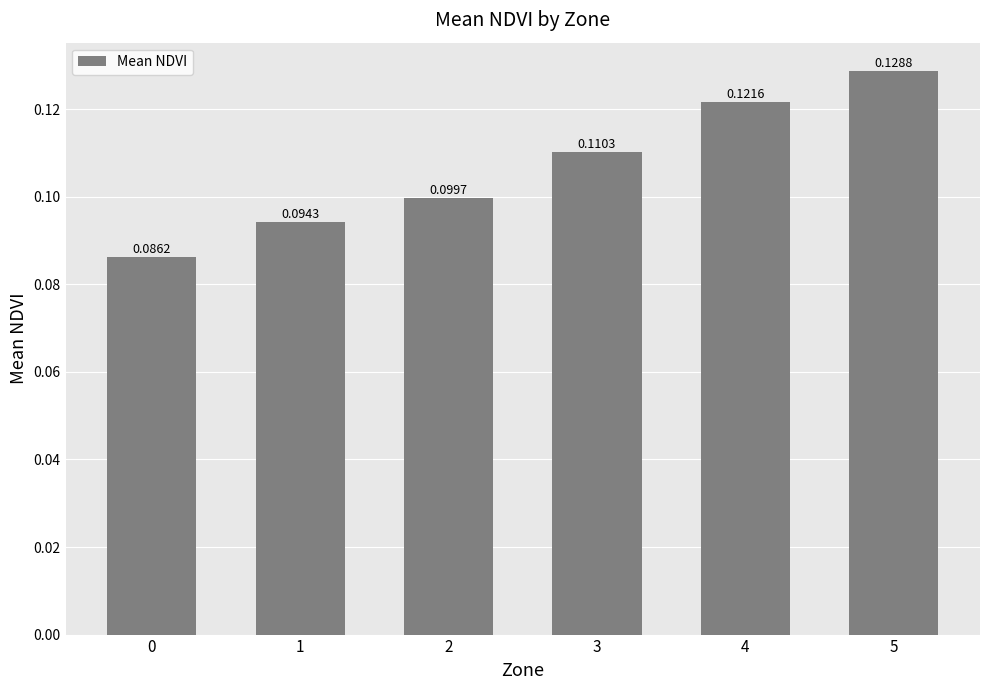

Rank the categories by value from highest to lowest.

5, 4, 3, 2, 1, 0